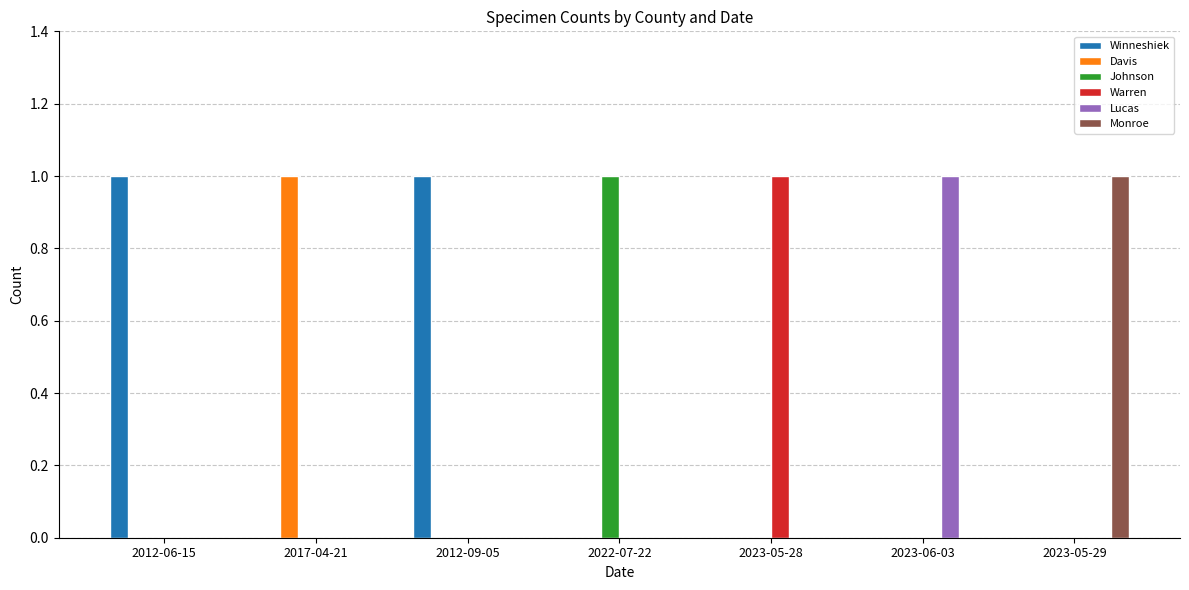

Is it true that Winneshiek equals 1 at 2023-06-03?

False